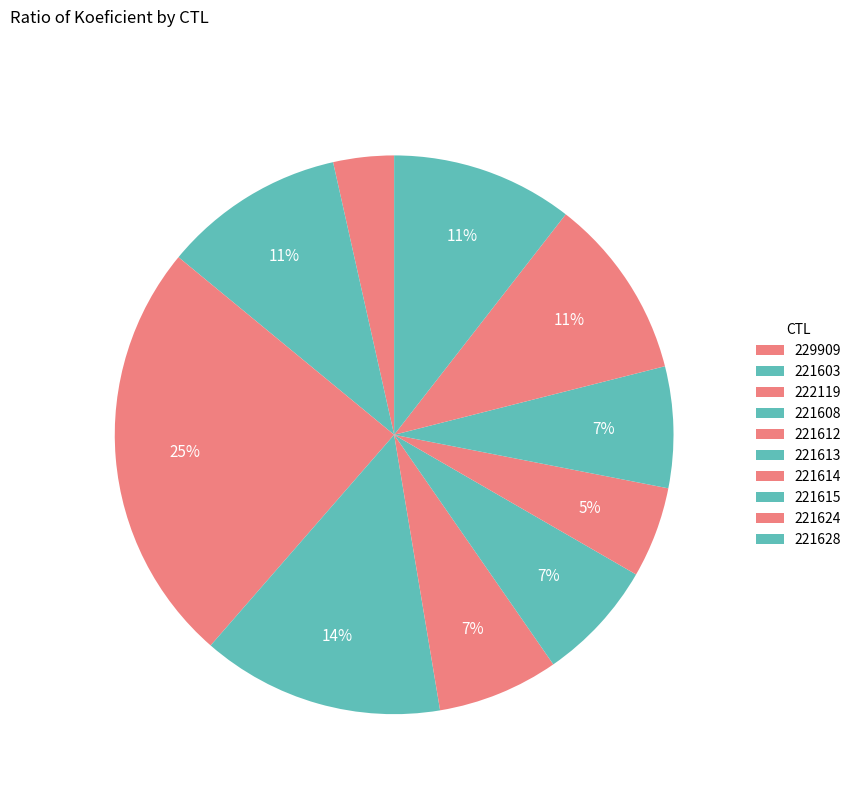

How many segments does this pie chart have?

10